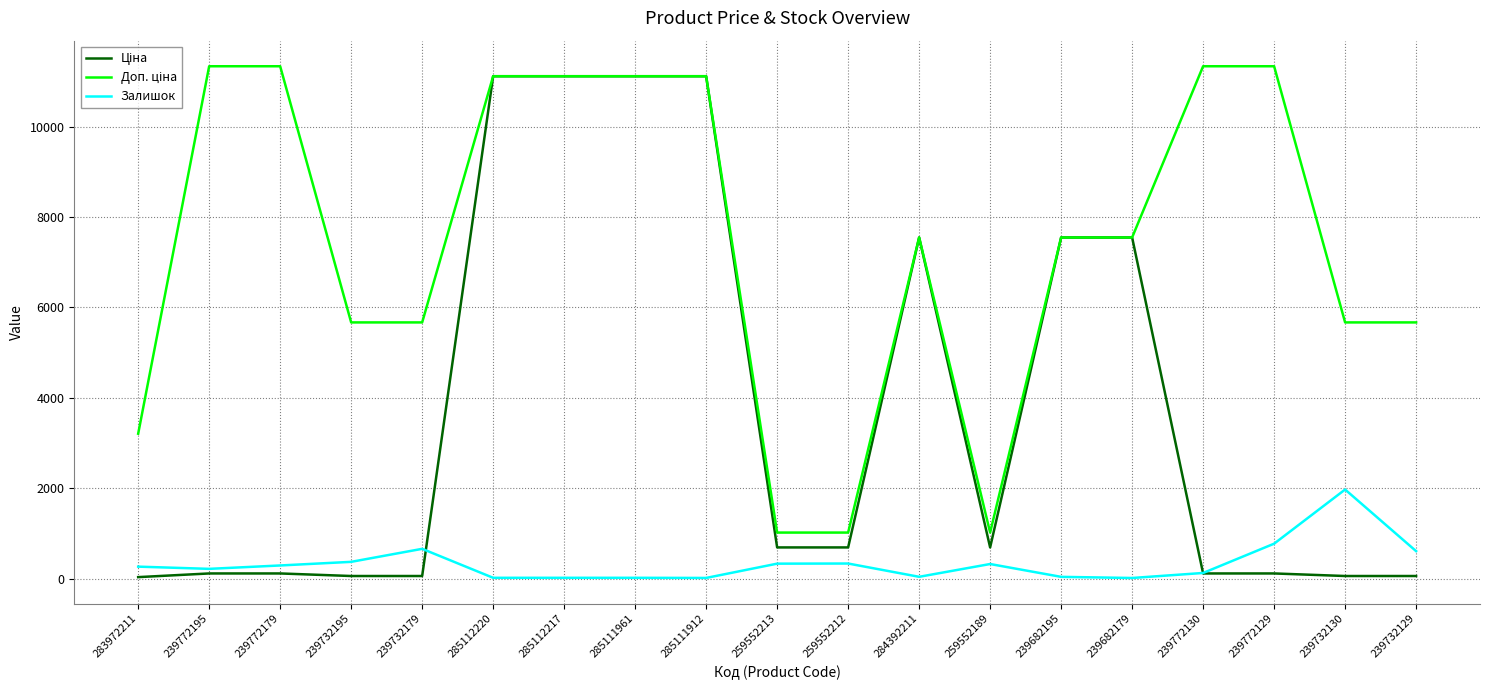

The value of Залишок at 259552189 is 322.0. True or false?

True